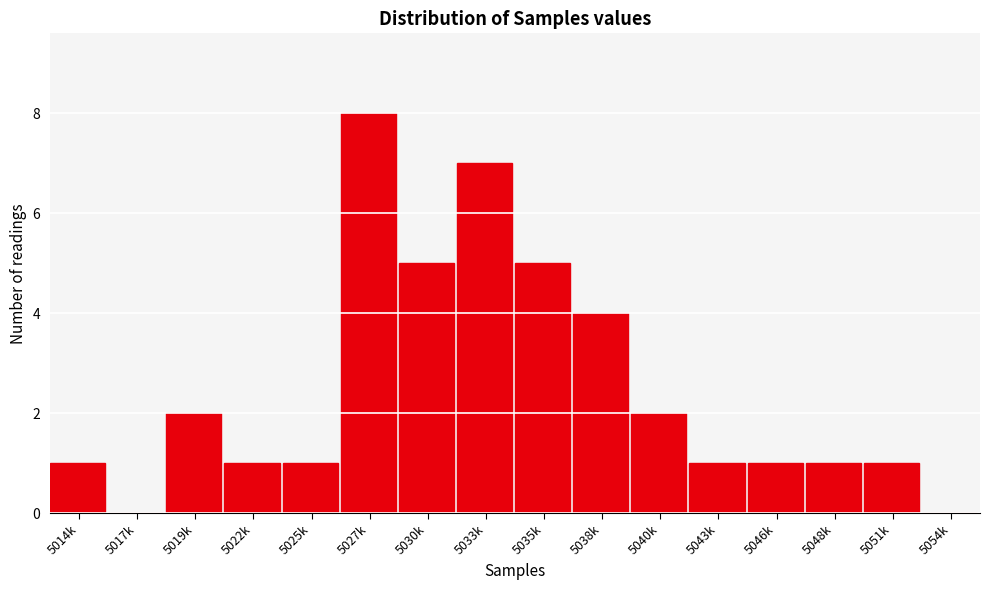

Reading left to right, list all the values displayed in this chart.

5014k=1	5017k=0	5019k=2	5022k=1	5025k=1	5027k=8	5030k=5	5033k=7	5035k=5	5038k=4	5040k=2	5043k=1	5046k=1	5048k=1	5051k=1	5054k=0